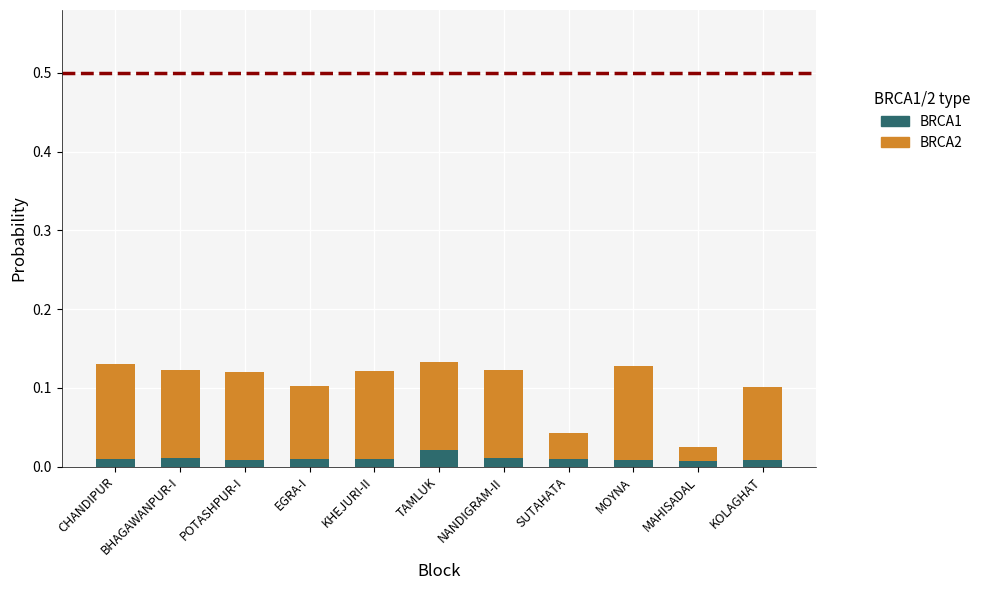

How many bars are there in total?

11